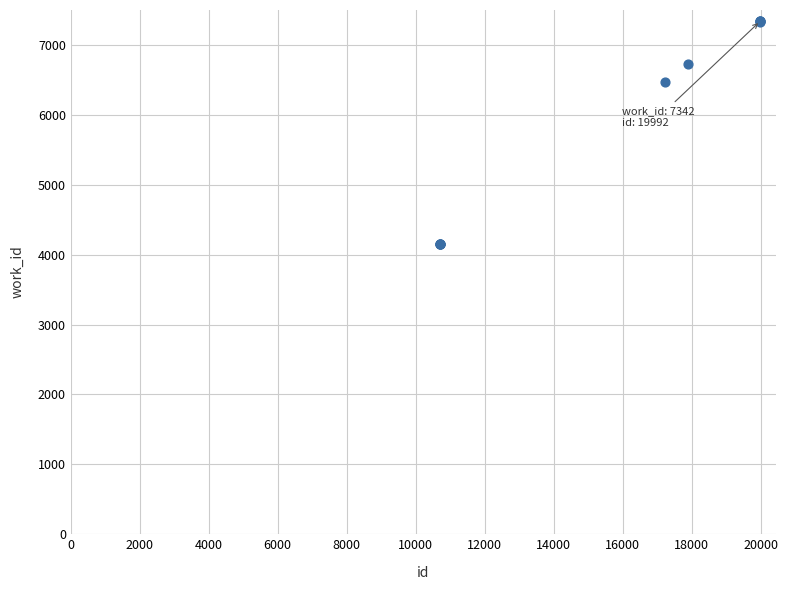

What Y value in the scatter plot is closest to 5749?

6478